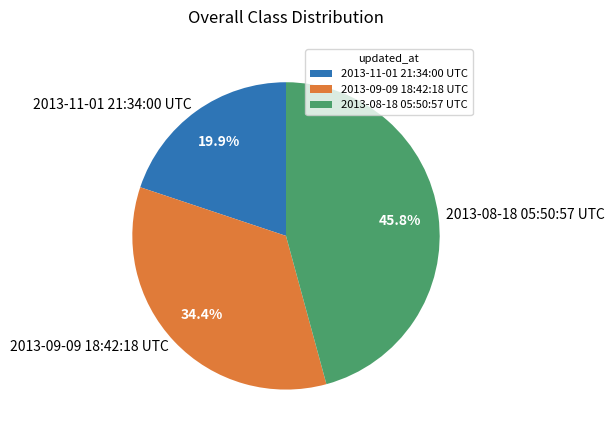

What percentage is NOT represented by 2013-09-09 18:42:18 UTC?

65.6%